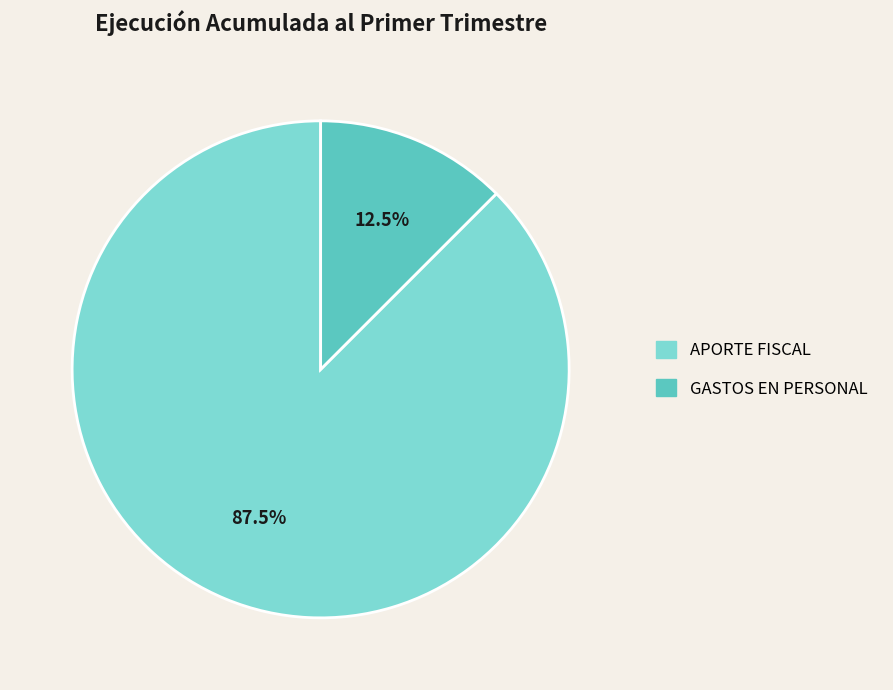

Is there a majority slice in this chart?

Yes